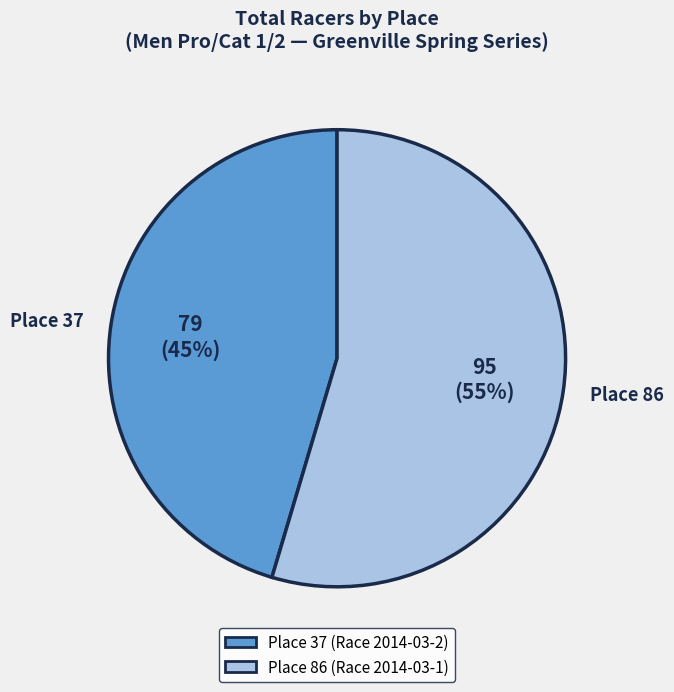

Count the number of slices in the pie.

2